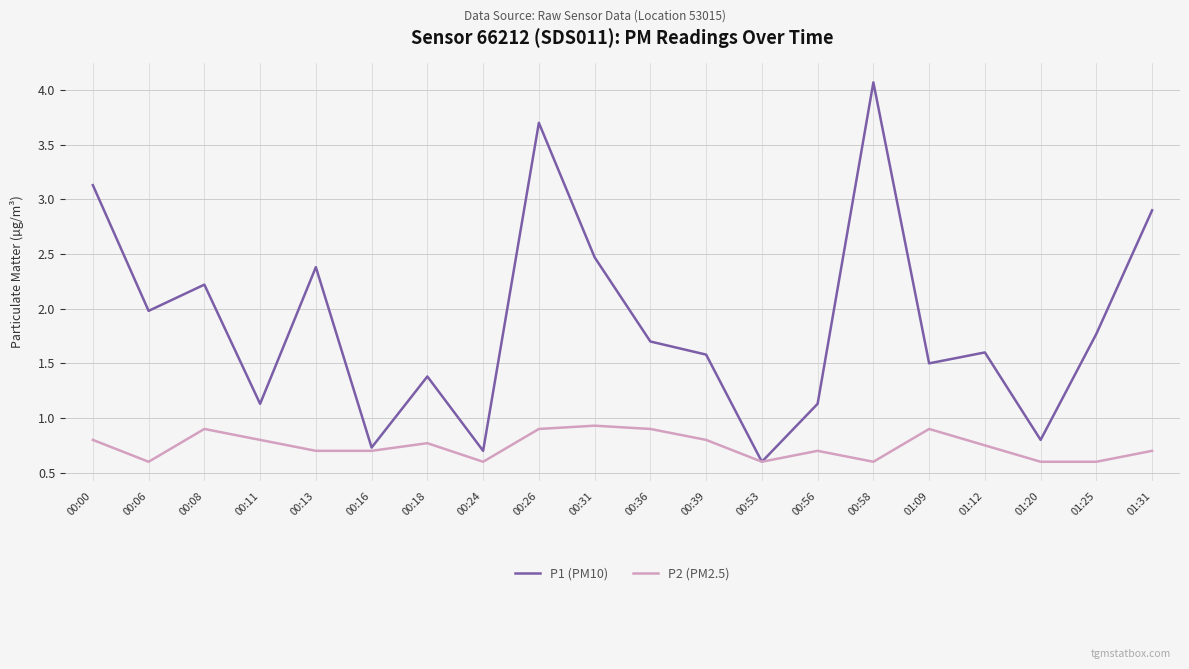

What is the difference between the highest and lowest values at 00:08?

1.3